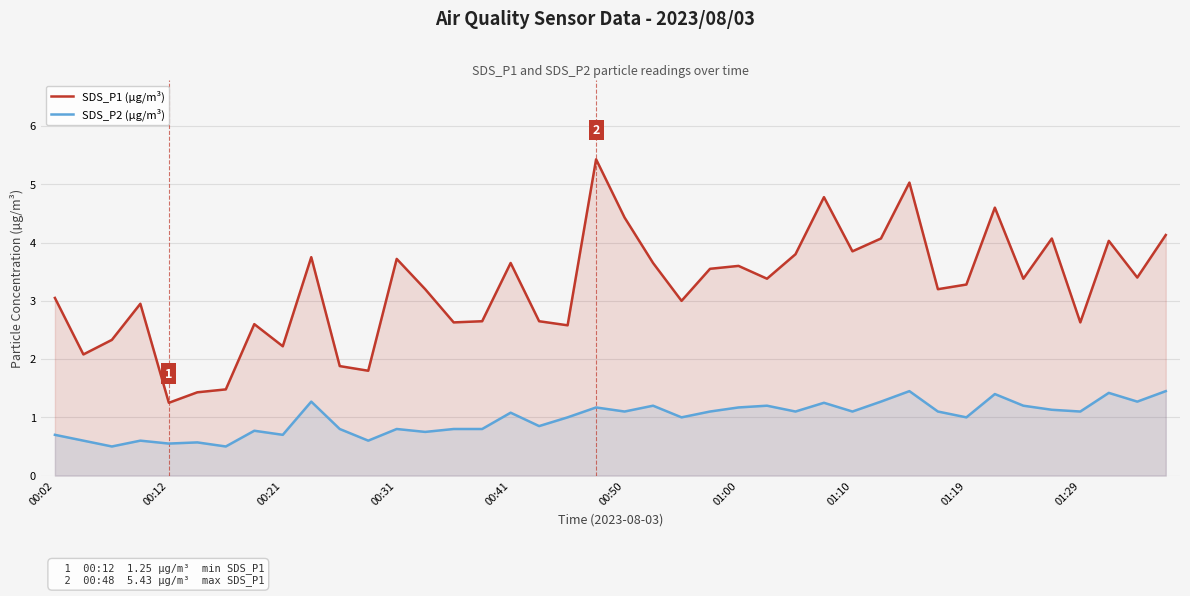

What is the difference between the second highest and minimum values in the SDS_P2 (µg/m³) series?

0.9